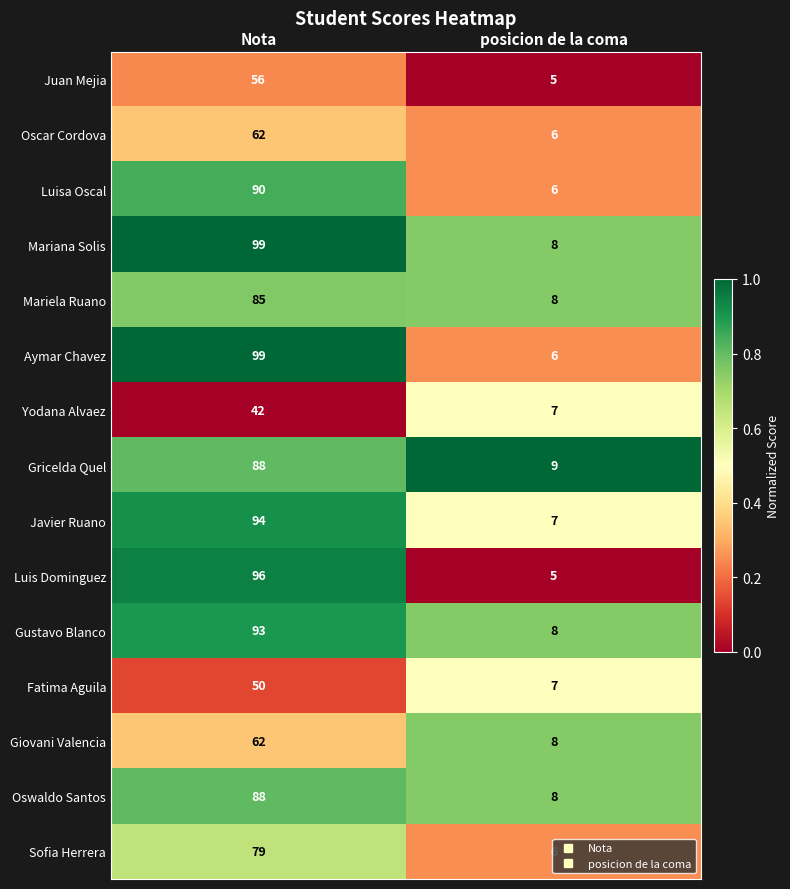

What is the difference between the Mariana Solis values at Nota and posicion de la coma?

91